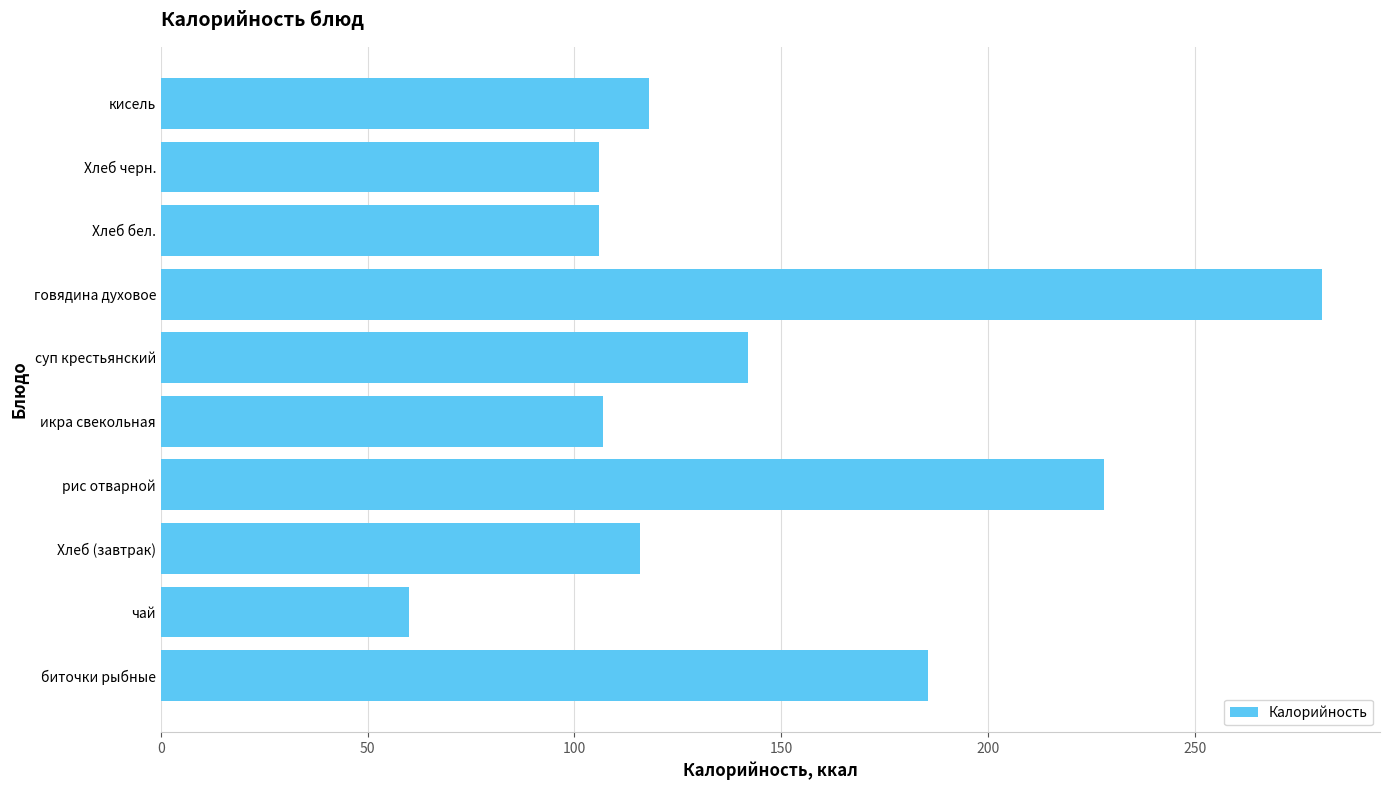

Count the number of categories in the chart.

10